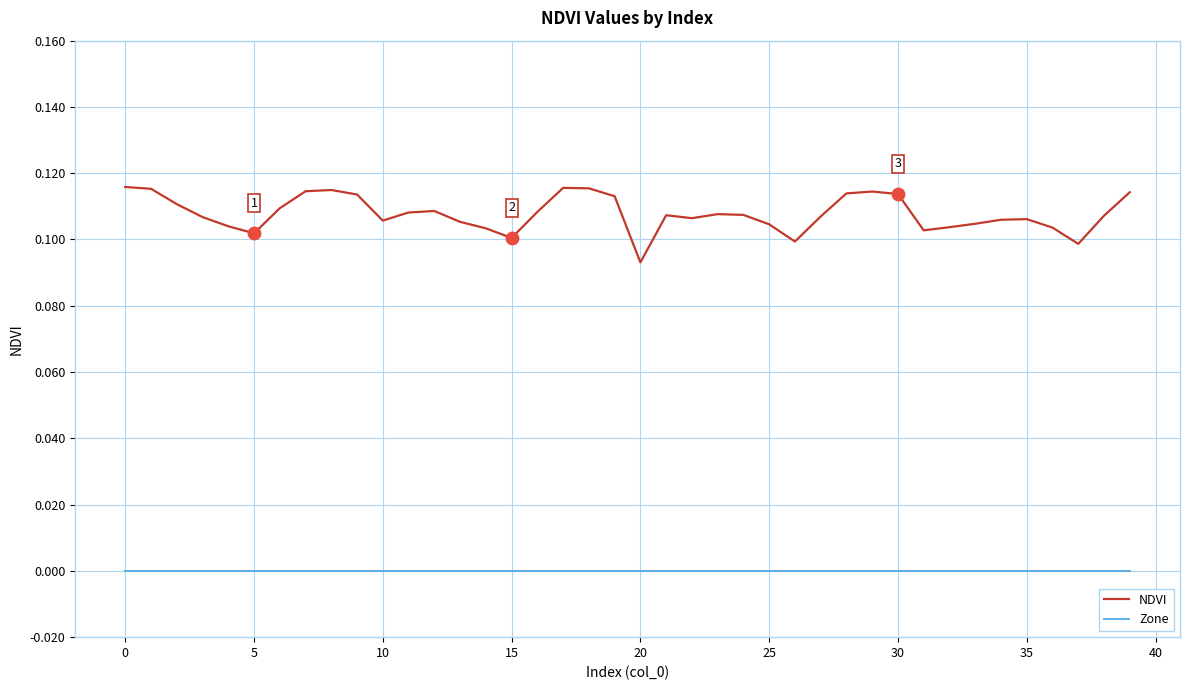

Which series has the widest spread of values?

NDVI